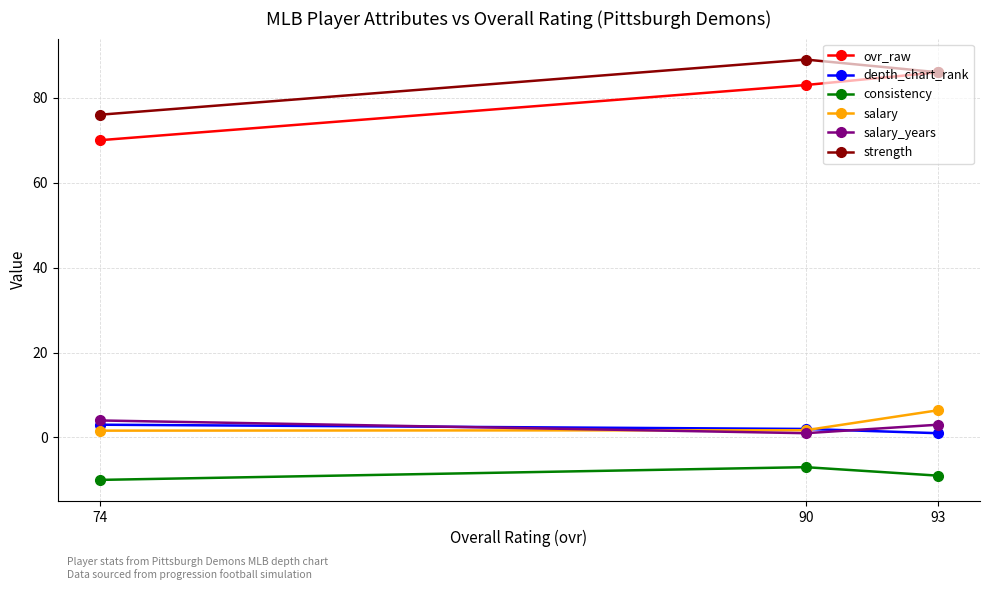

Is the value of salary at 90 greater than the value of salary_years at 74?

No